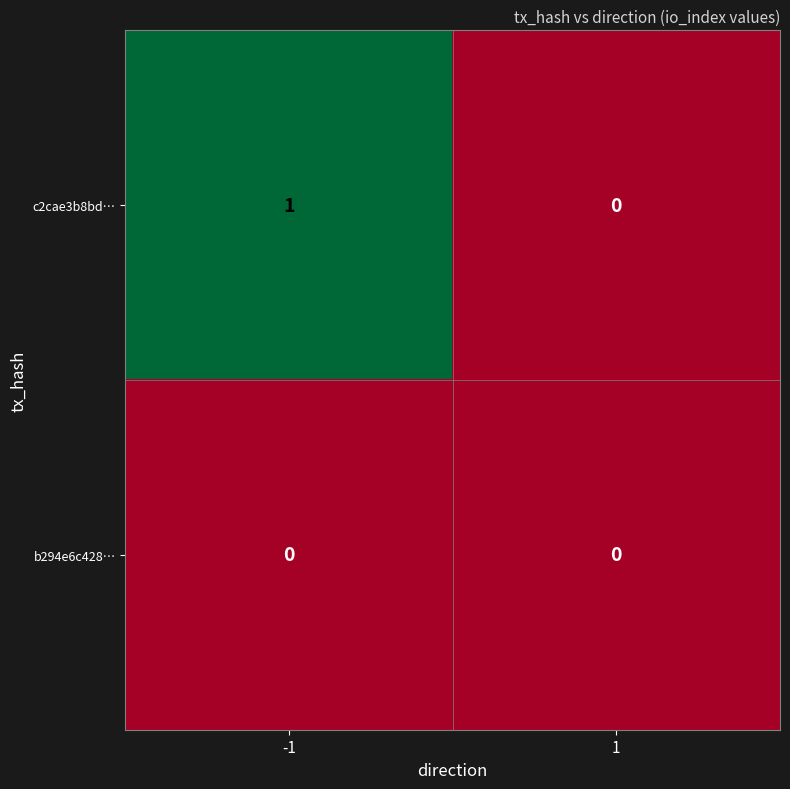

Which series changed the most between -1 and 1?

c2cae3b8bd…